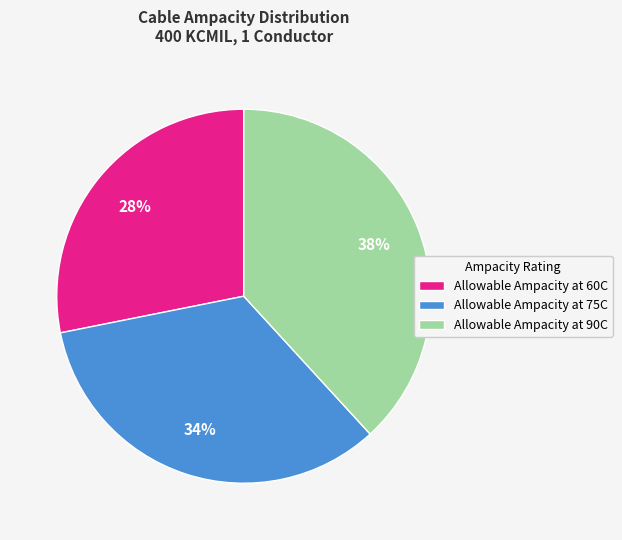

Rank the categories by value from lowest to highest.

Allowable Ampacity at 60C, Allowable Ampacity at 75C, Allowable Ampacity at 90C